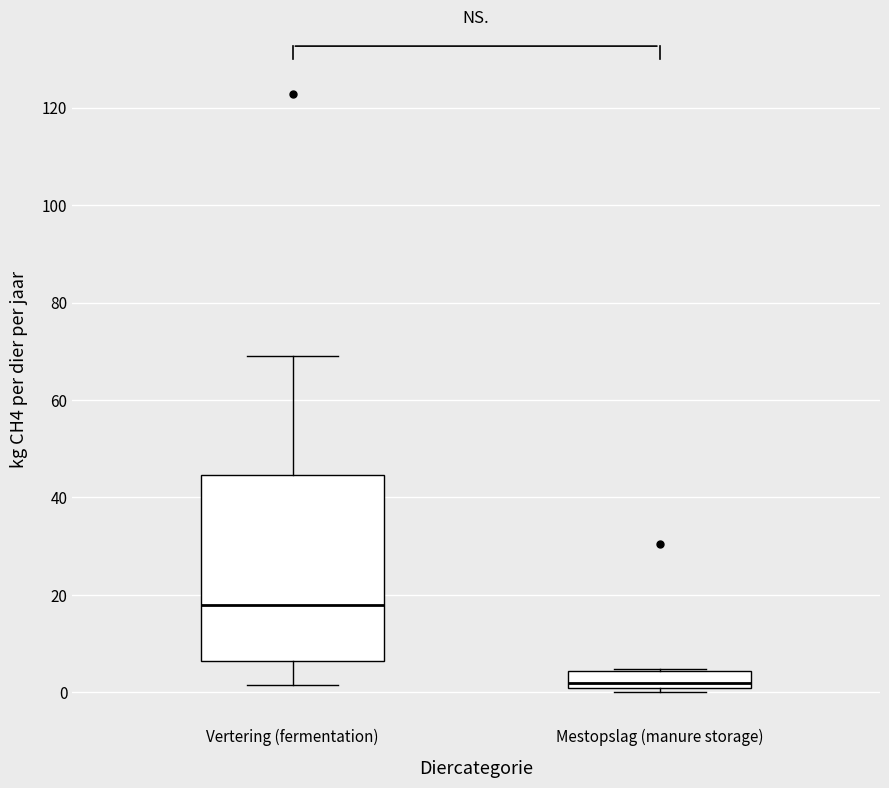

Reading left to right, transcribe this box plot: for each box, give where its median line is, the range the box spans, and where its two whiskers end, as read against the y-axis. The values are not printed on the chart, so give them approximately, as read against the axis.

Vertering (fermentation): median 18, box 6 to 44, whiskers 2 to 68
Mestopslag (manure storage): median 2, box 0 to 4, whiskers 0 (just below the box's lower edge) to 4